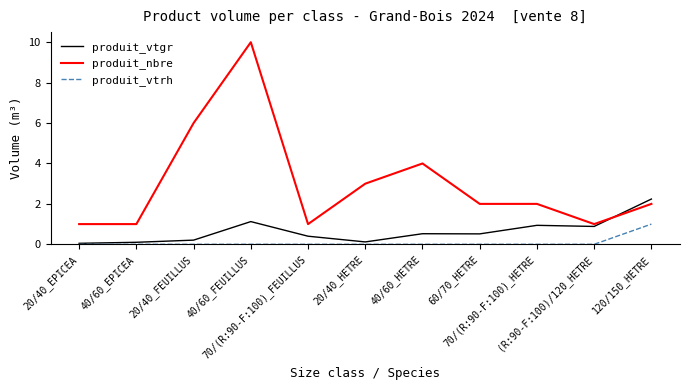

True or false: produit_nbre and produit_vtrh intersect in this chart.

False